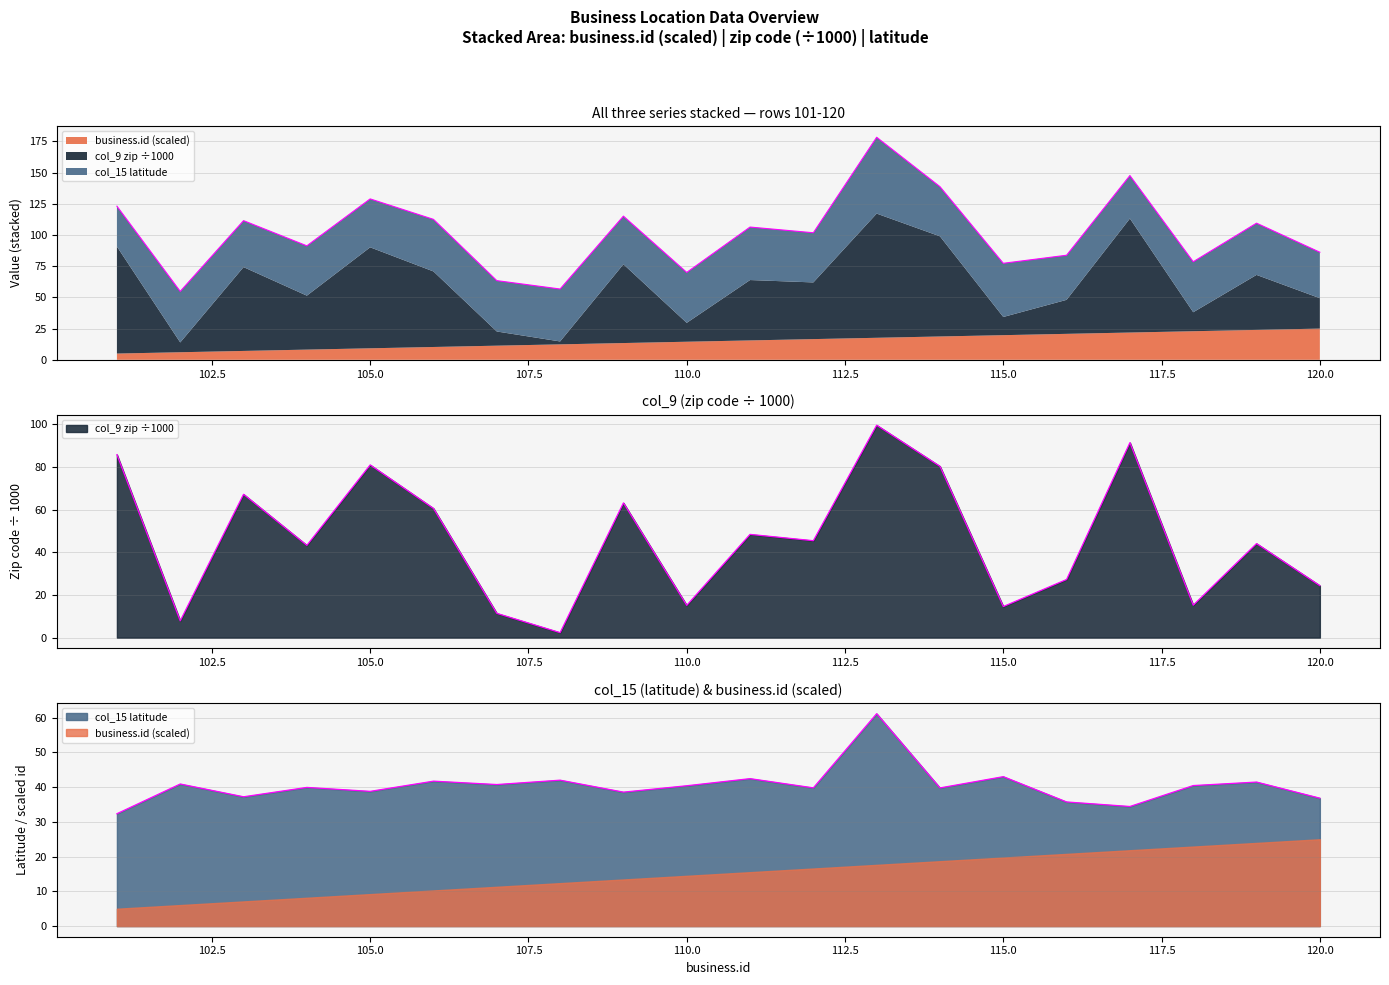

Where is col_9 (zip) nearest to the value 50?

111